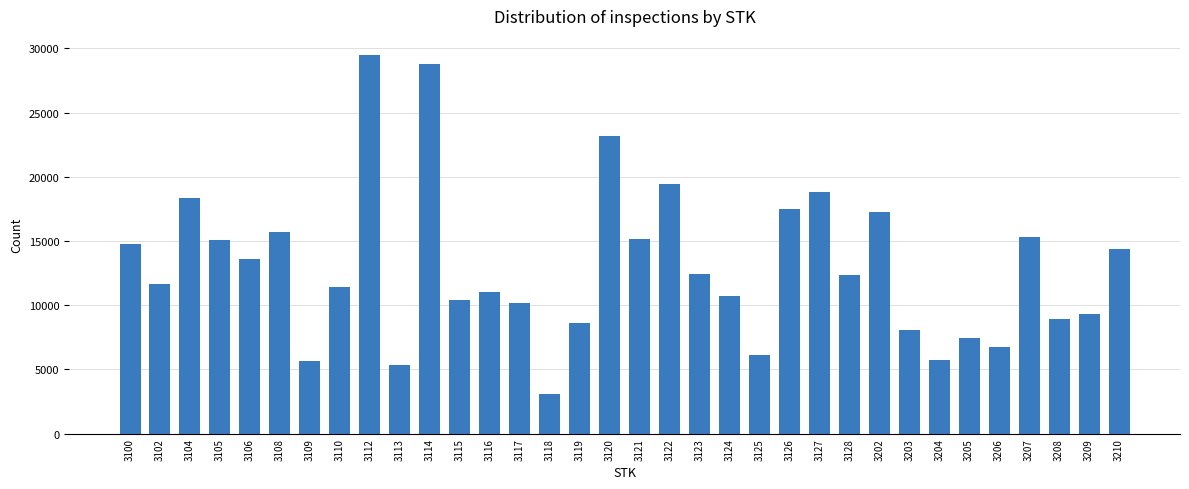

At which label is the value closest to 16298?

3108